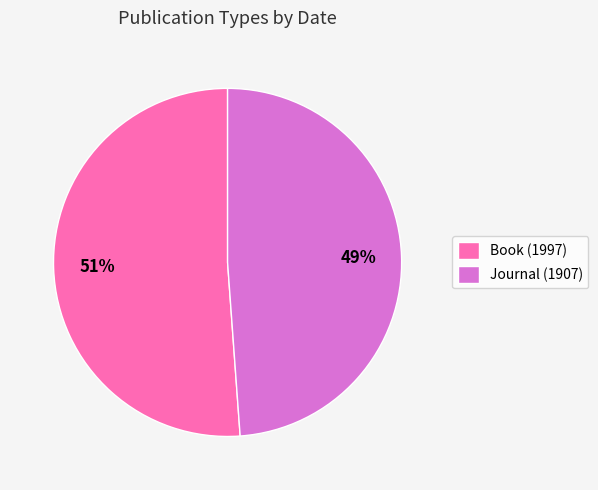

How many segments does this pie chart have?

2